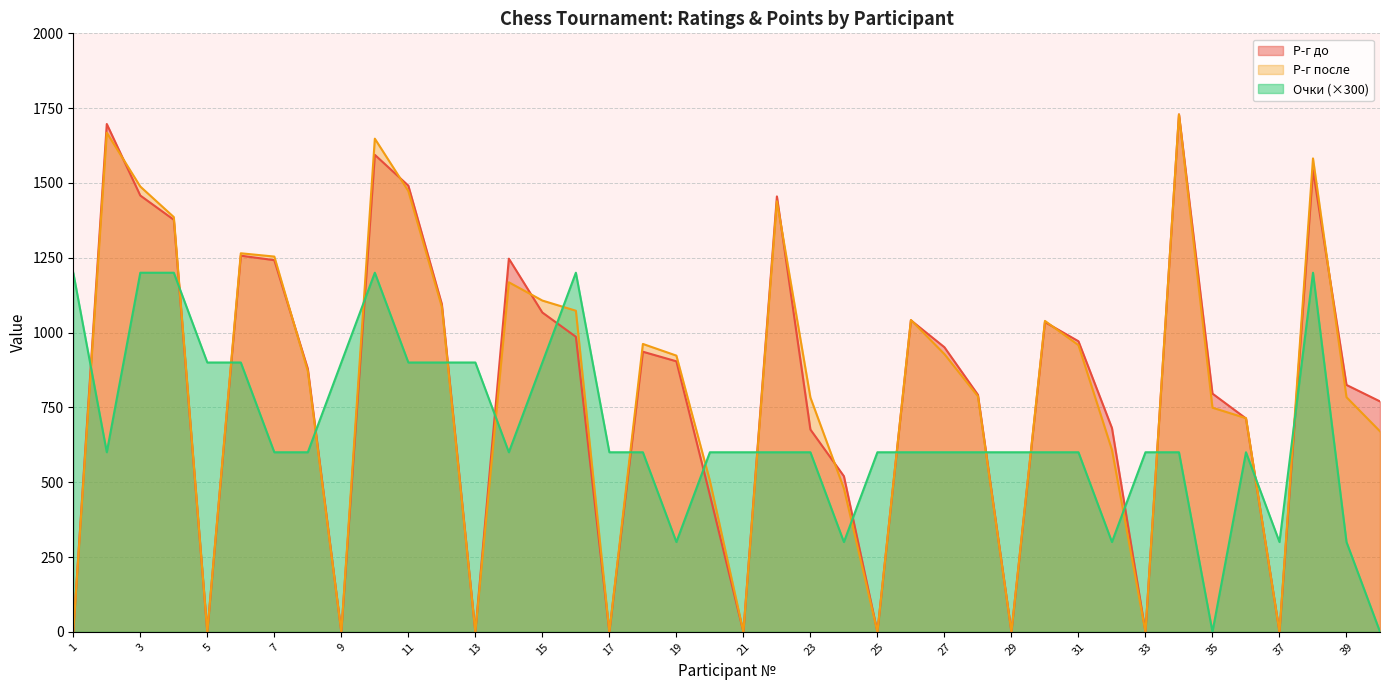

Read the Р-г после value at 7, to the nearest 10.

1250